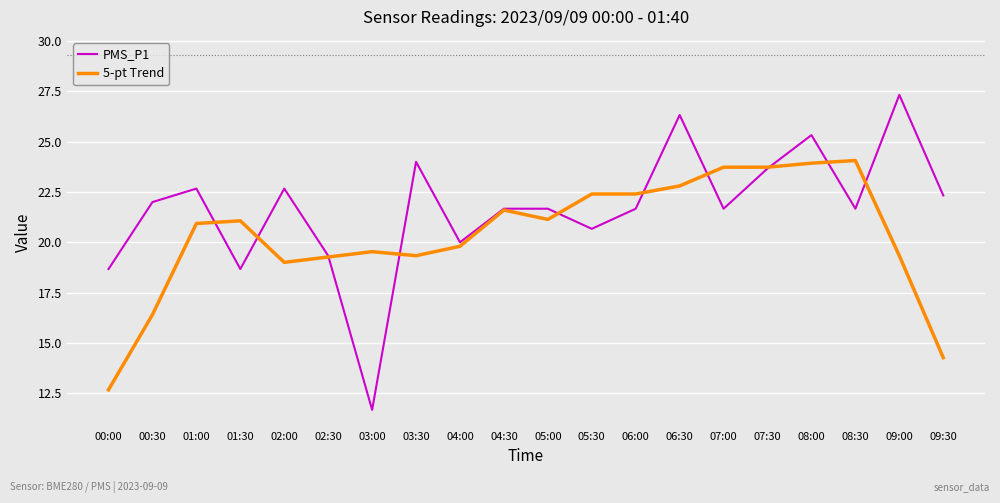

Does the chart have visible grid lines?

Yes